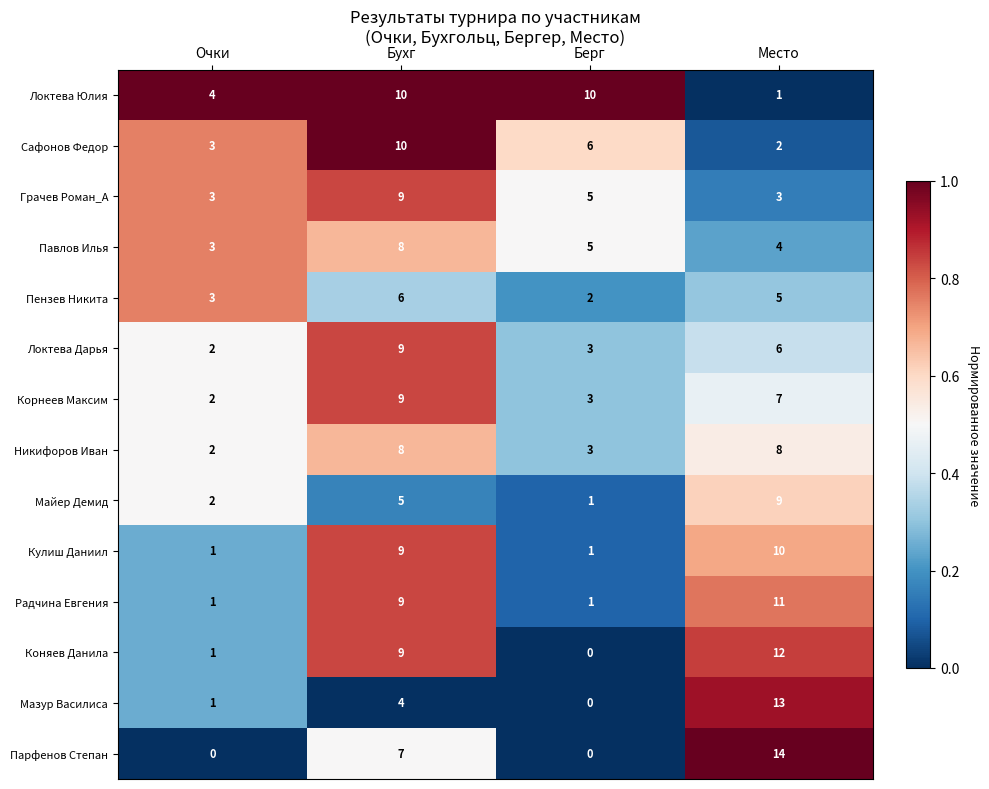

List the labels in order of Пензев Никита value, largest first.

Бухг, Место, Очки, Берг